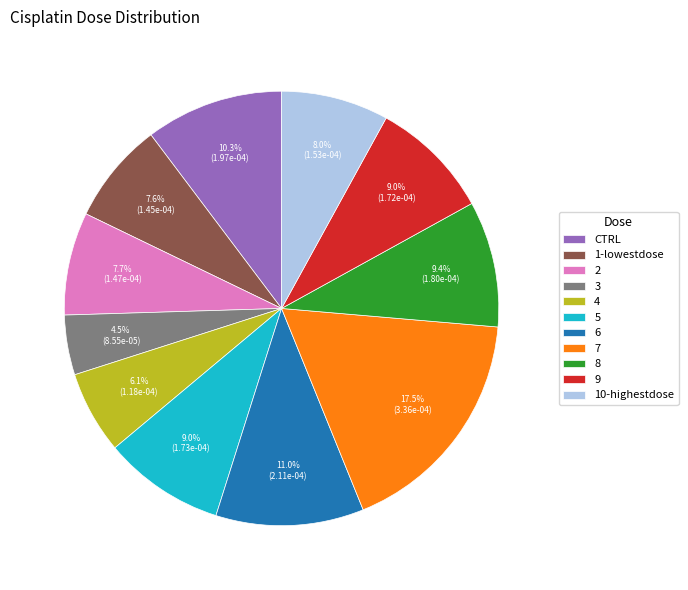

Does 4 account for over 50% of the chart?

No